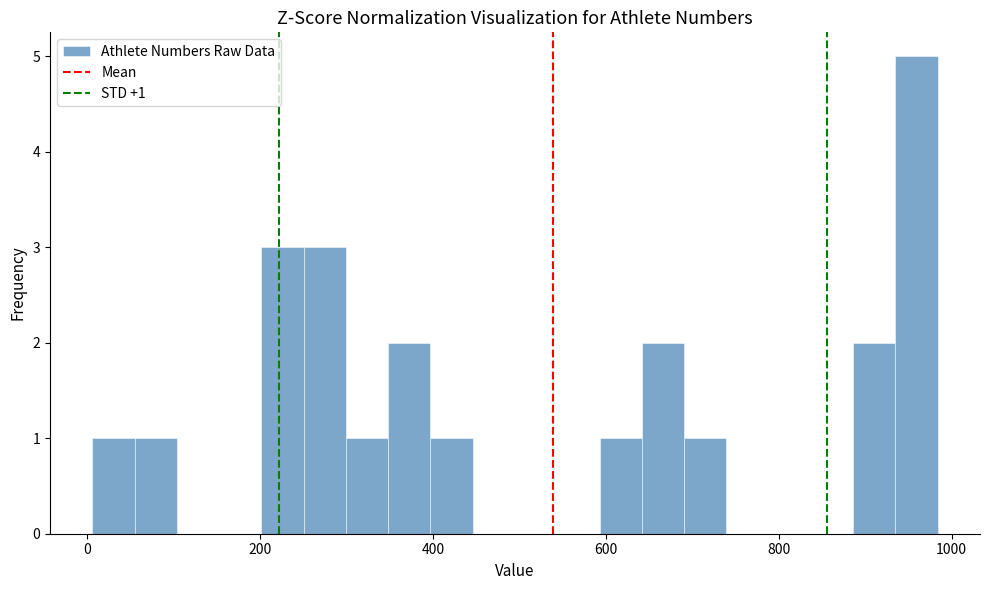

Read against the x-axis, roughly where is the centre of the tallest bar?

960